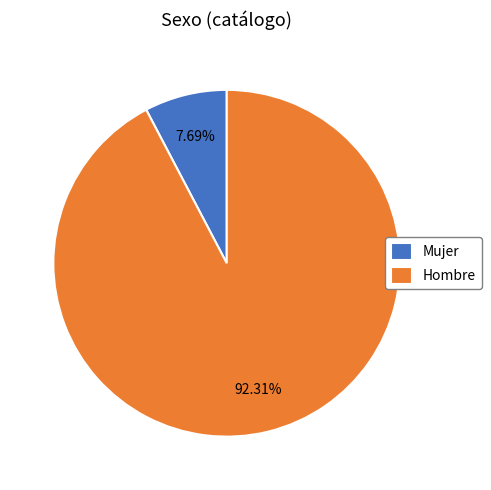

Does Hombre represent more than half of the total?

Yes